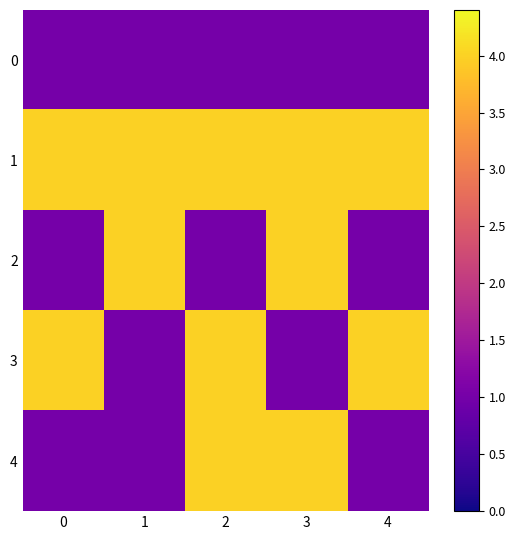

At which category is the sum across all series the highest?

2